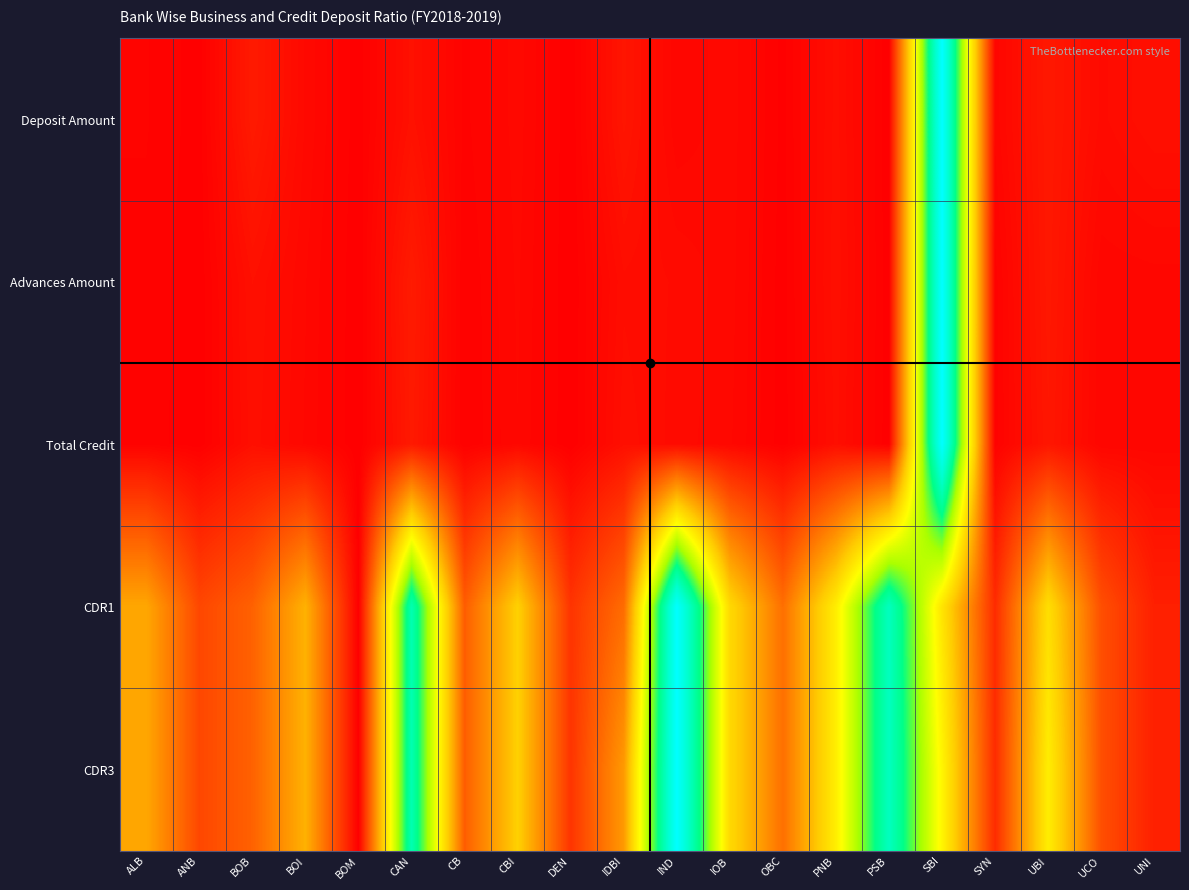

Between CBI and PNB, which series saw the biggest shift?

CDR1